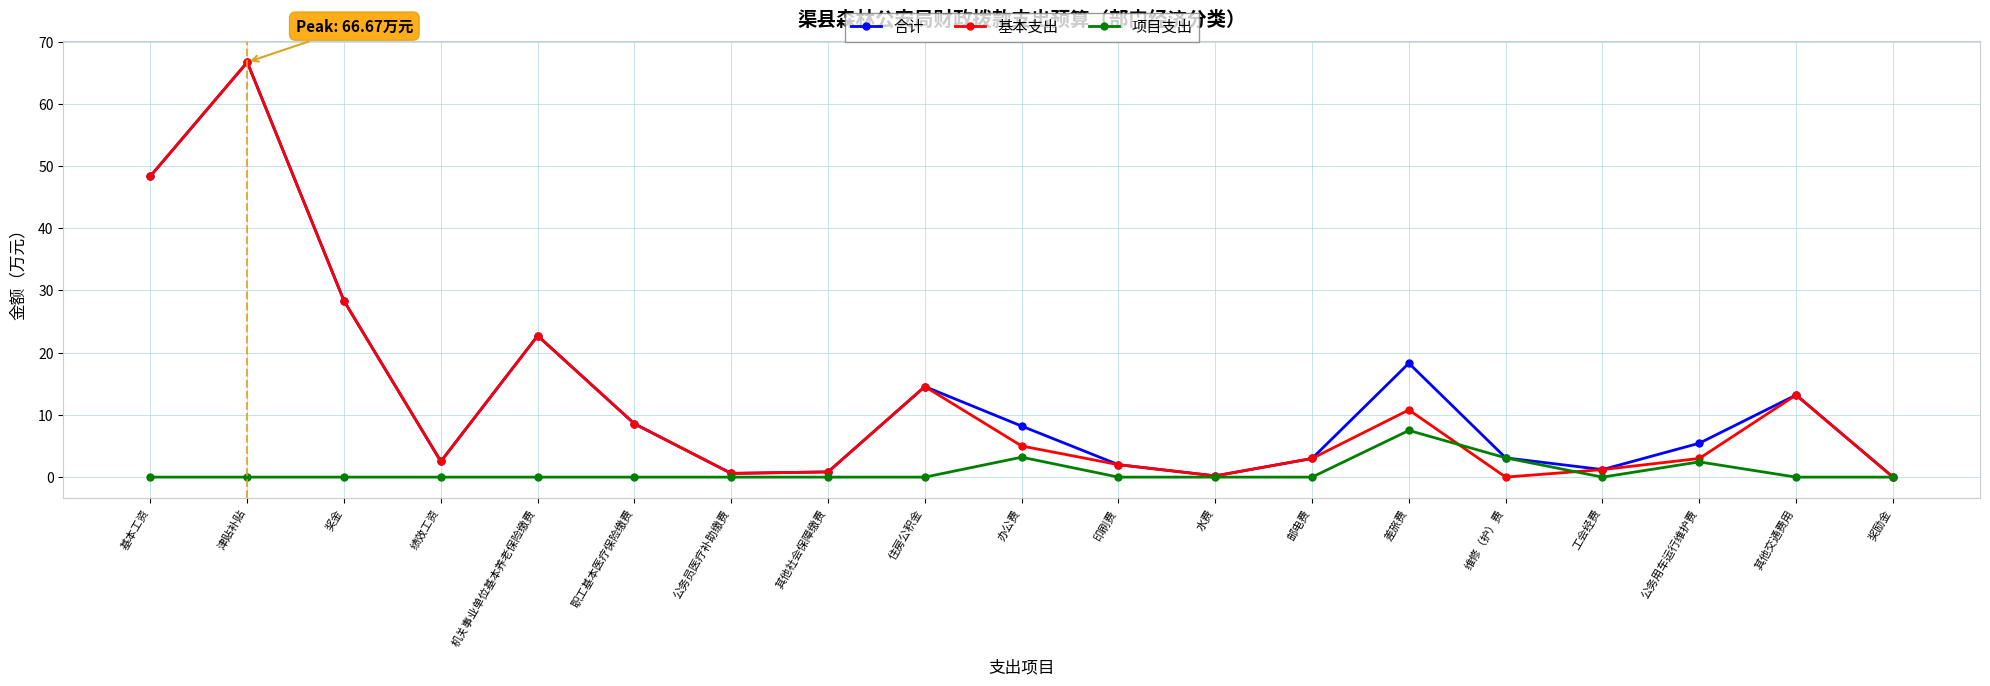

At which category does 合计 reach its first local peak?

津贴补贴